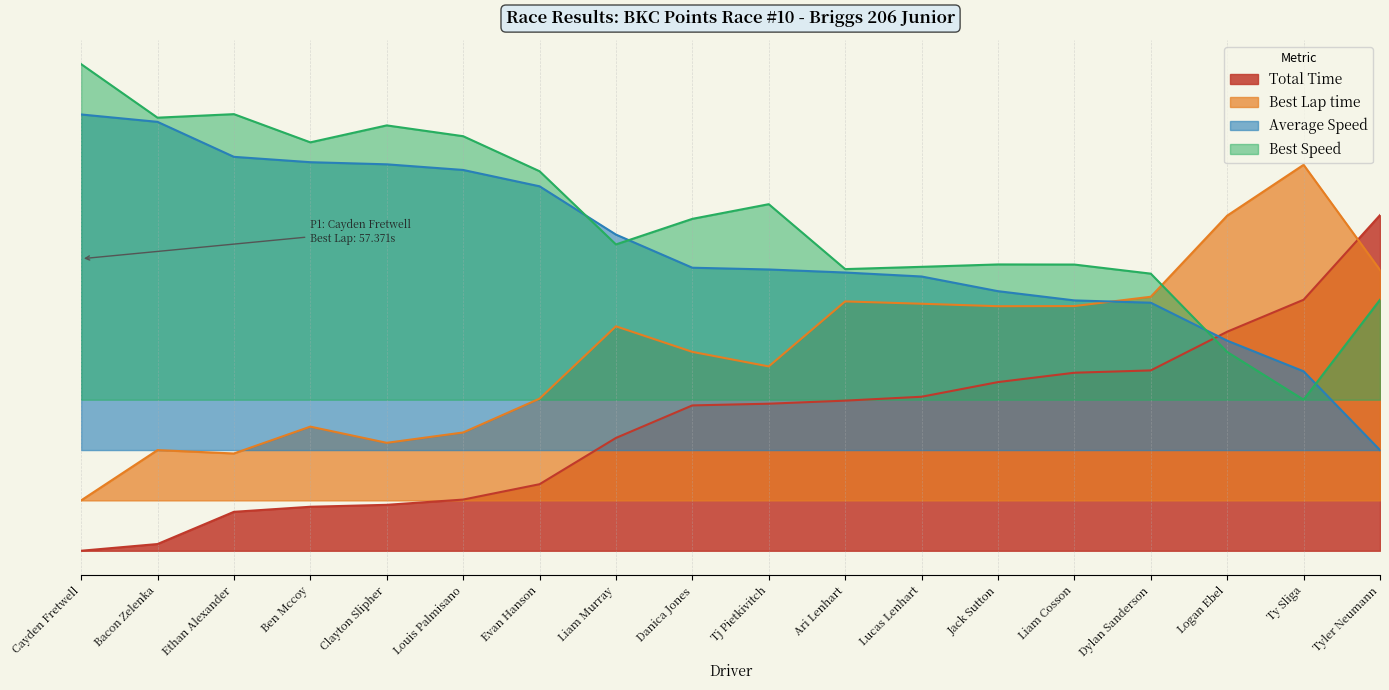

Reading left to right, what are all the values shown in this chart?

Total Time: 0.0	0.0	0.1	0.1	0.1	0.2	0.2	0.3	0.4	0.4	0.4	0.5	0.5	0.5	0.5	0.7	0.7	1.0
Best Lap time: 0.1	0.3	0.3	0.4	0.3	0.4	0.5	0.7	0.6	0.5	0.7	0.7	0.7	0.7	0.8	1.0	1.1	0.8
Average Speed: 1.3	1.3	1.2	1.2	1.2	1.1	1.1	0.9	0.8	0.8	0.8	0.8	0.8	0.7	0.7	0.6	0.5	0.3
Best Speed: 1.4	1.3	1.3	1.2	1.3	1.2	1.1	0.9	1.0	1.0	0.8	0.8	0.9	0.9	0.8	0.6	0.4	0.7